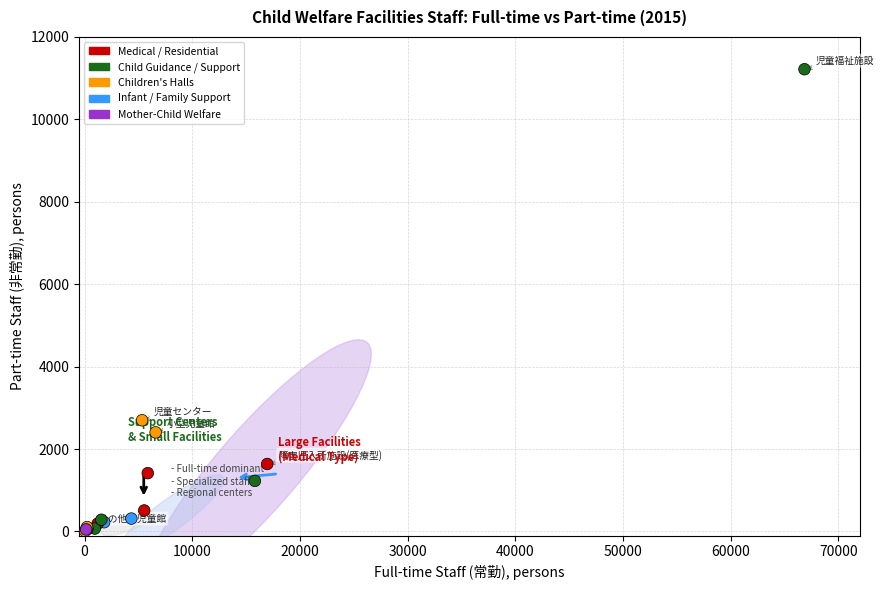

What Y value in the scatter plot is closest to 5614?

2699